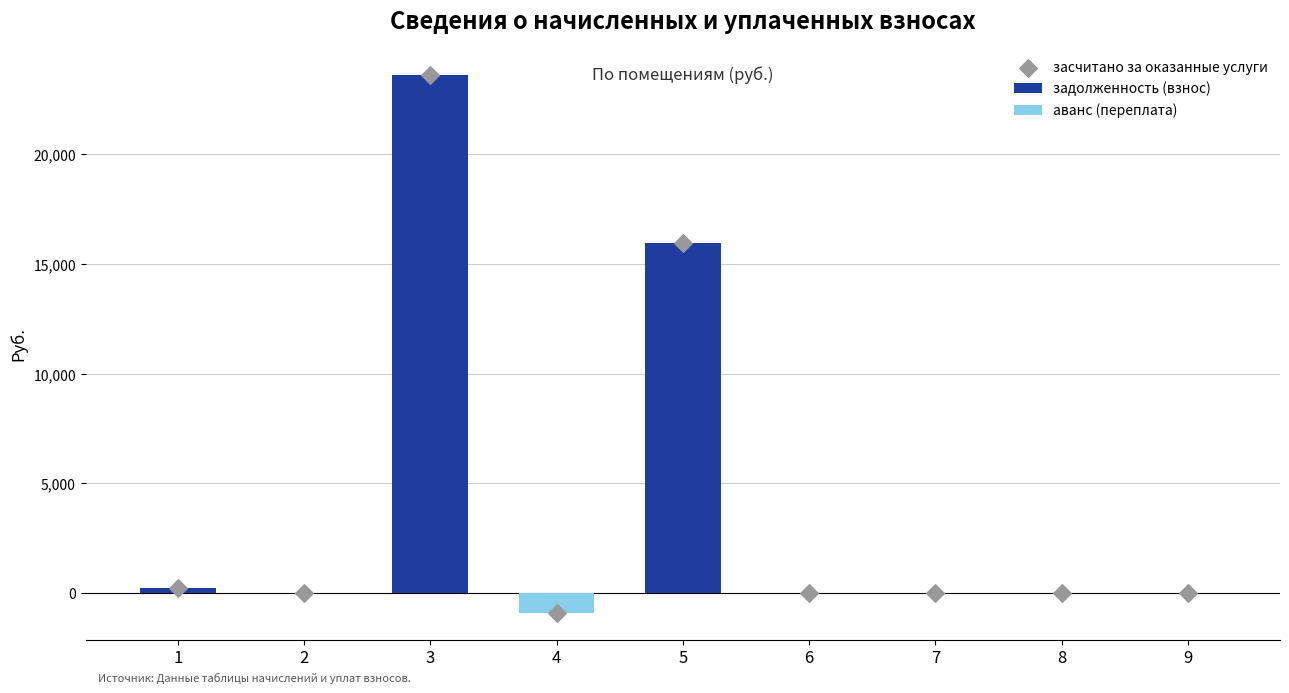

Which series has the largest total across all categories?

задолженность (взнос)